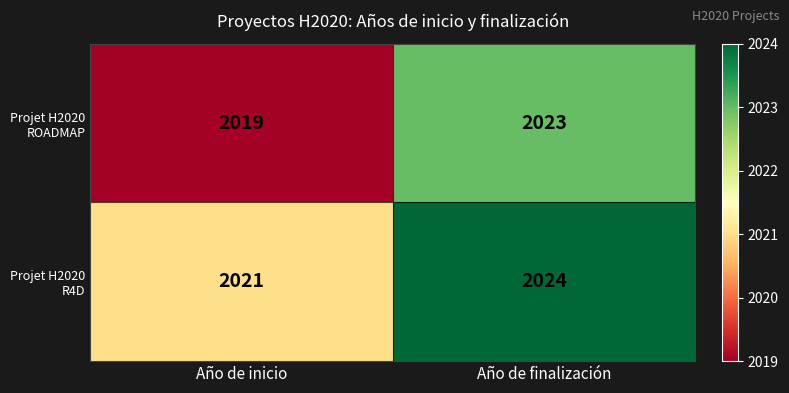

Reading left to right, what are all the values shown in this chart?

Projet H2020 ROADMAP: Año de inicio=2019	Año de finalización=2023
Projet H2020 R4D: Año de inicio=2021	Año de finalización=2024